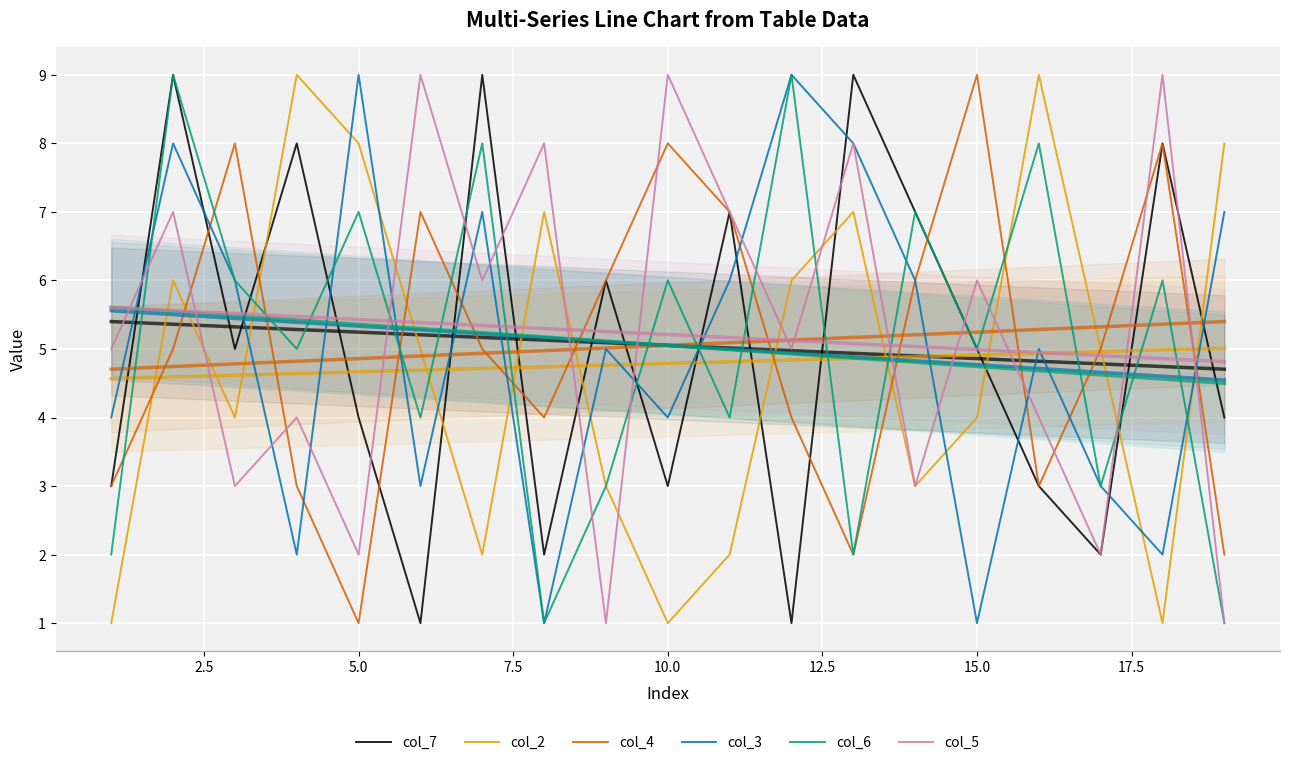

What is the difference between the maximum and second lowest values in the col_3 series?

8